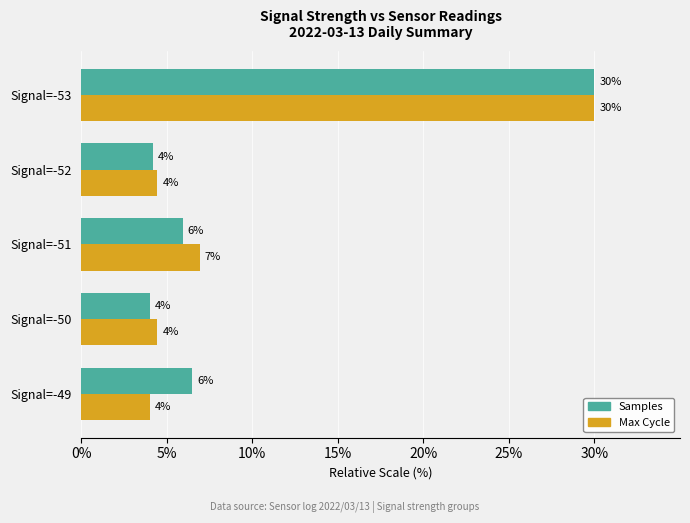

Where is Max Cycle nearest to the value 17?

Signal=-51